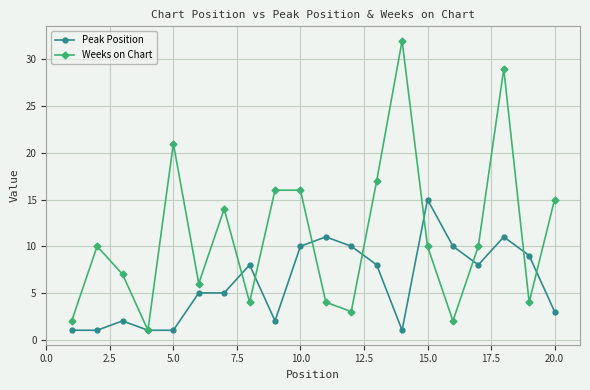

True or false: Peak Position has more than 0 points higher than both neighbors.

True